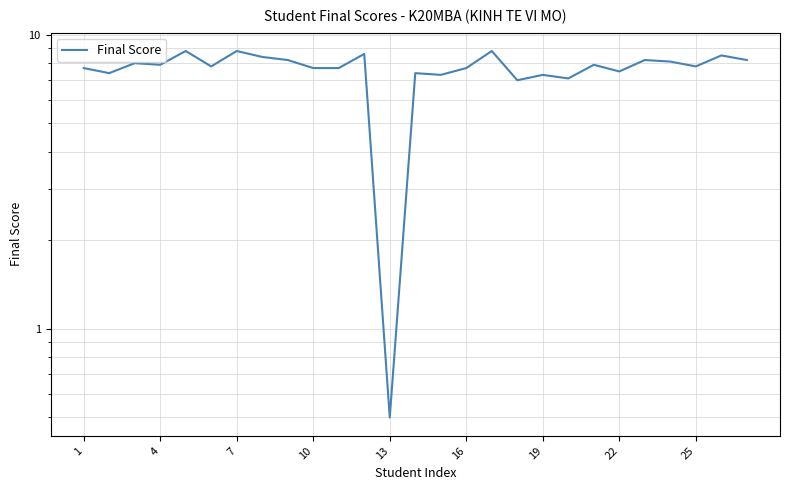

How many points are higher than both their immediate neighbors (excluding endpoints)?

10